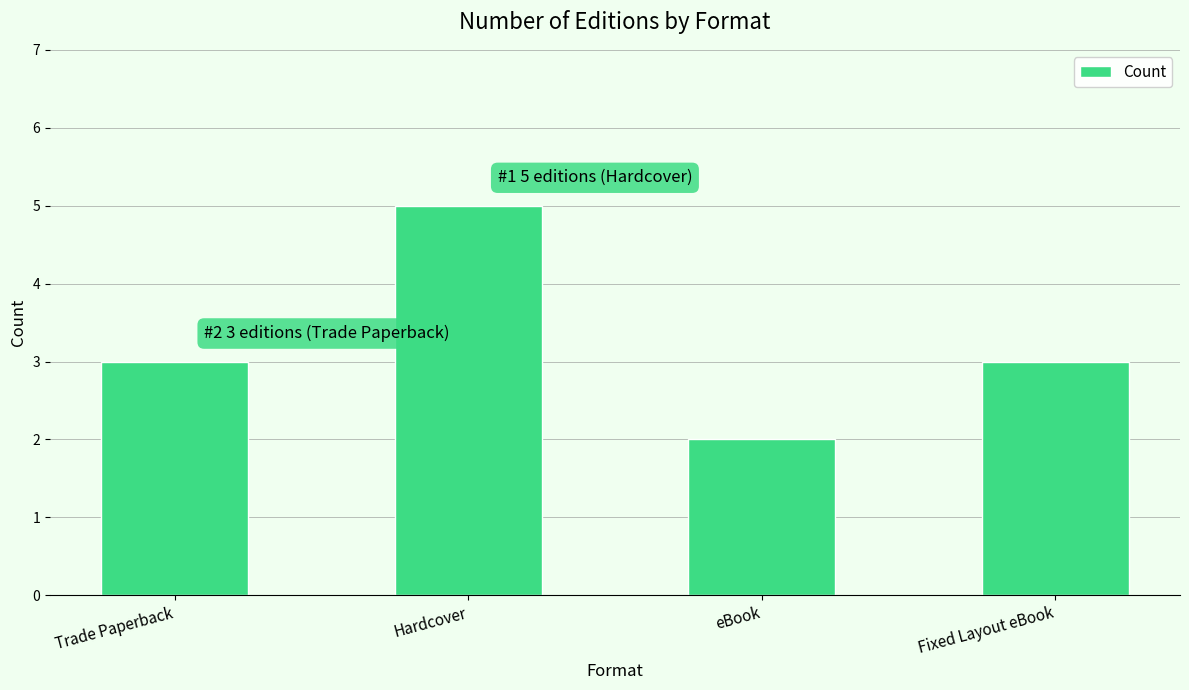

How many distinct data groups are displayed?

1